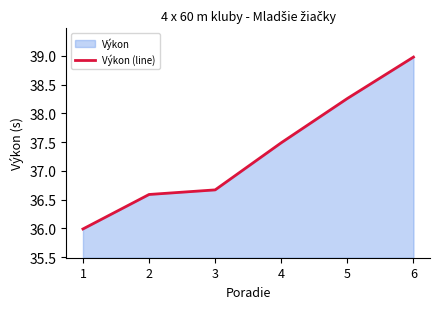

True or false: the data has more than 1 interior local peaks.

False